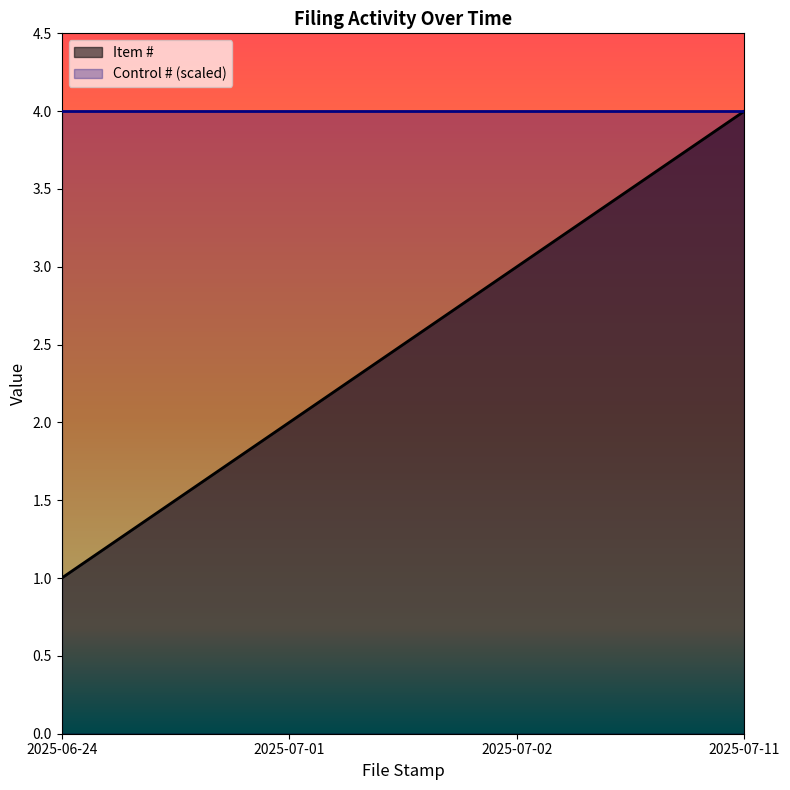

At which label is the value closest to 2?

2025-07-01